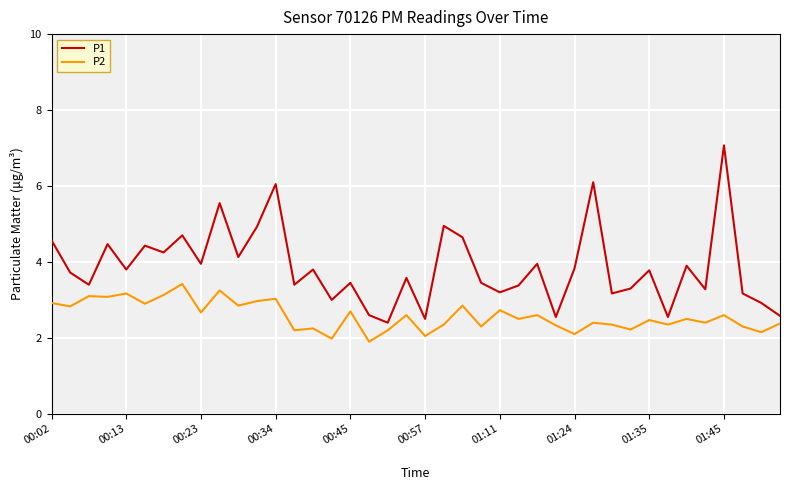

What are all the series names shown in the legend?

P1, P2